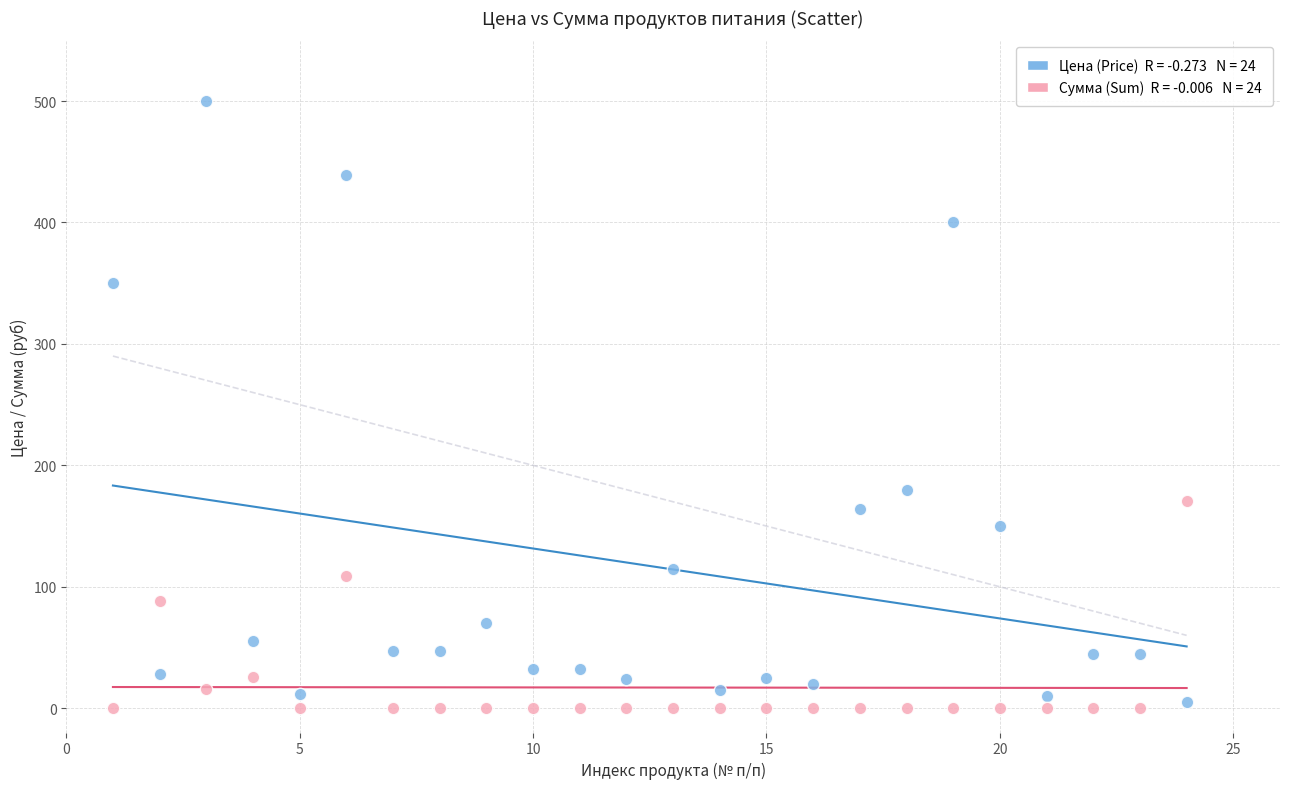

Across all series, what Y value is closest to 250?

180.0